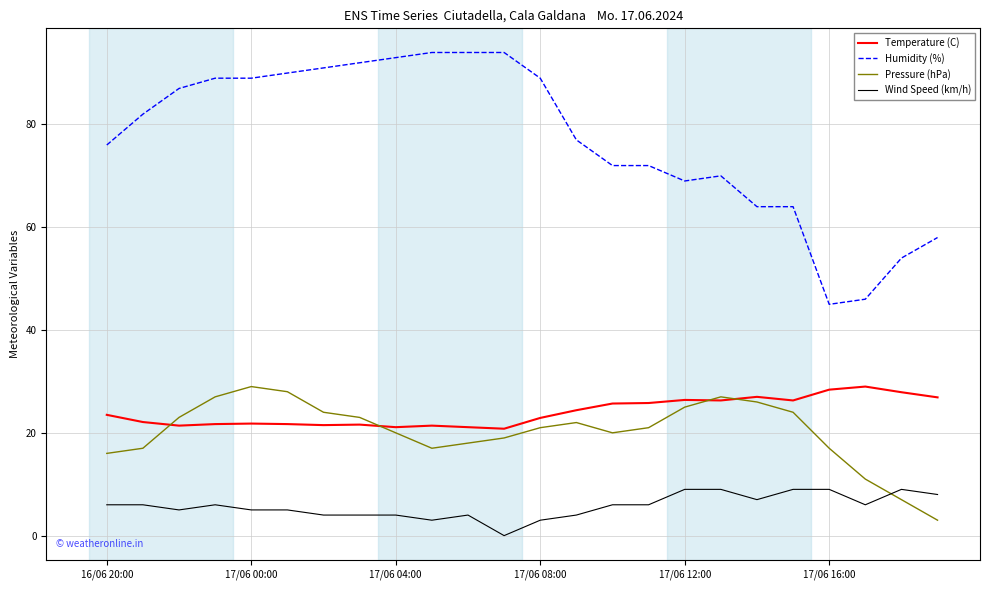

What is the greatest value displayed?

94.0